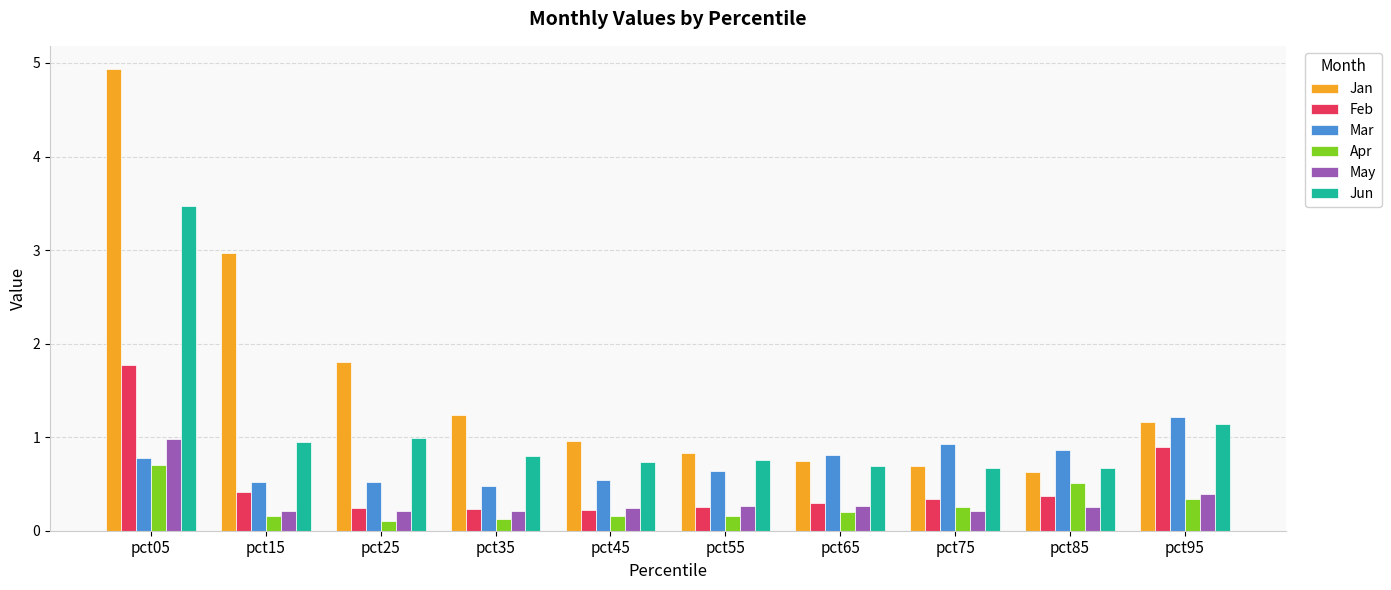

True or false: Jan has a value of 1.0 at pct75.

False